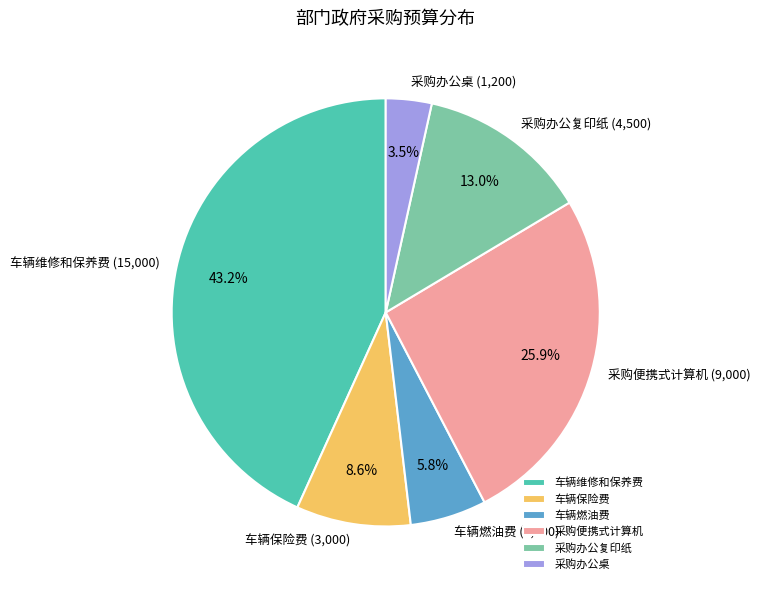

To the nearest percent, what percentage of the pie is 车辆维修和保养费?

43%